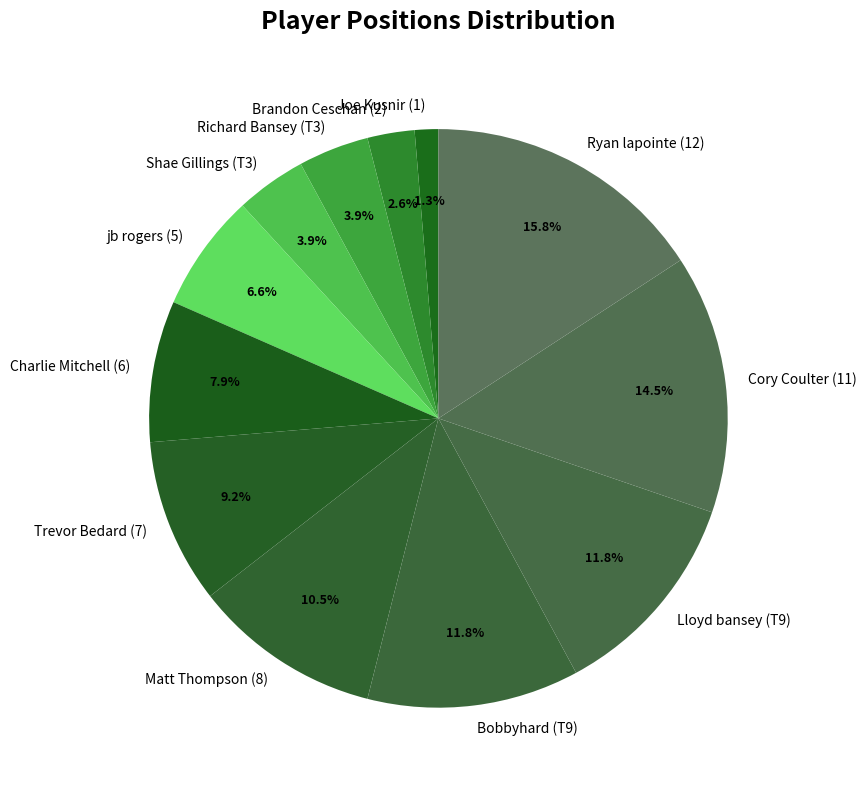

Between Cory Coulter (11) and Shae Gillings (T3), which is larger?

Cory Coulter (11)